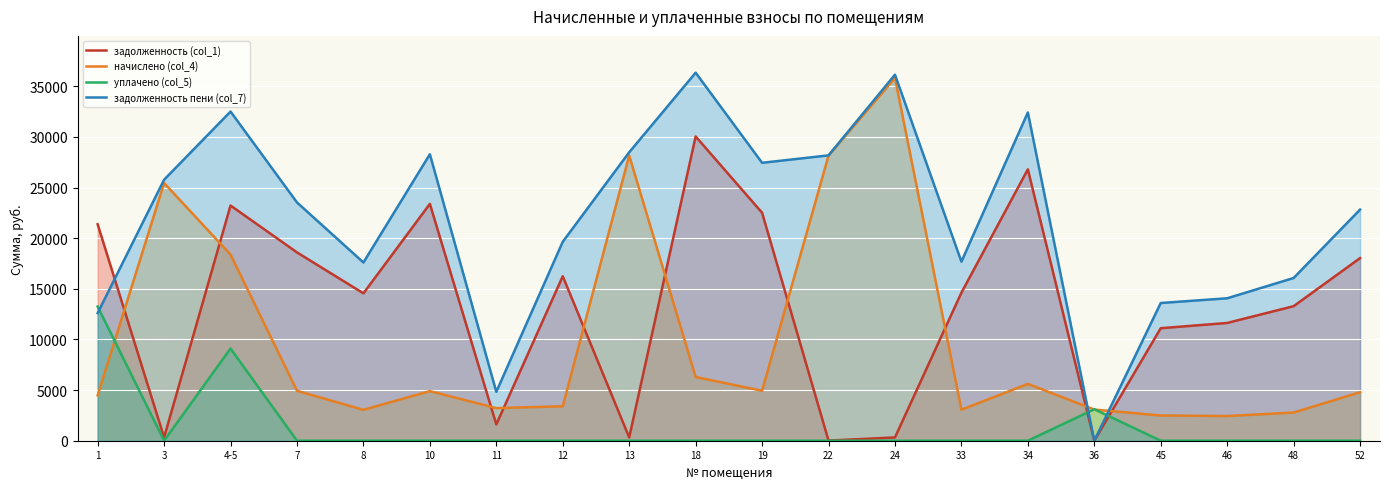

Which category has the highest value across all series?

18